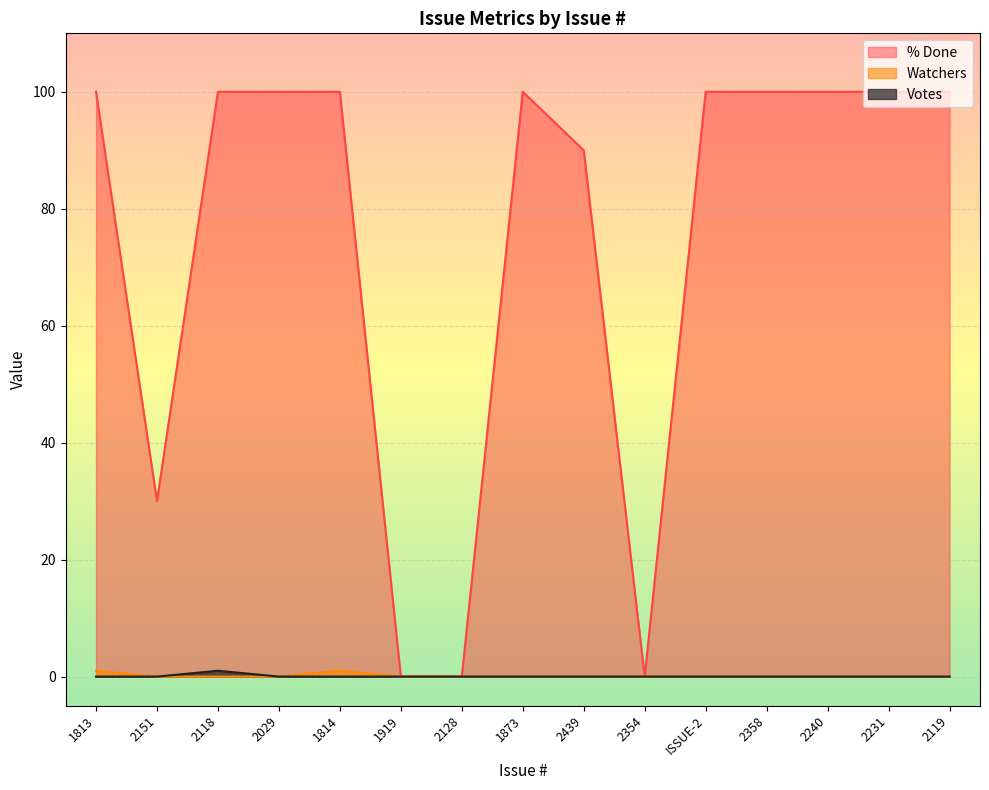

What is the total value across all series at 2151?

30